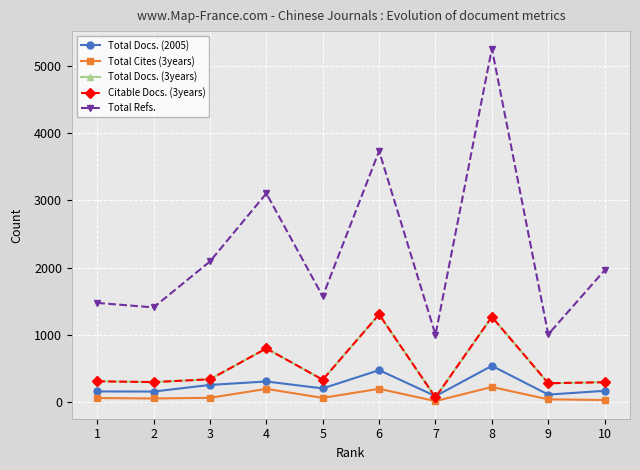

Between 6 and 8, which is larger?

8